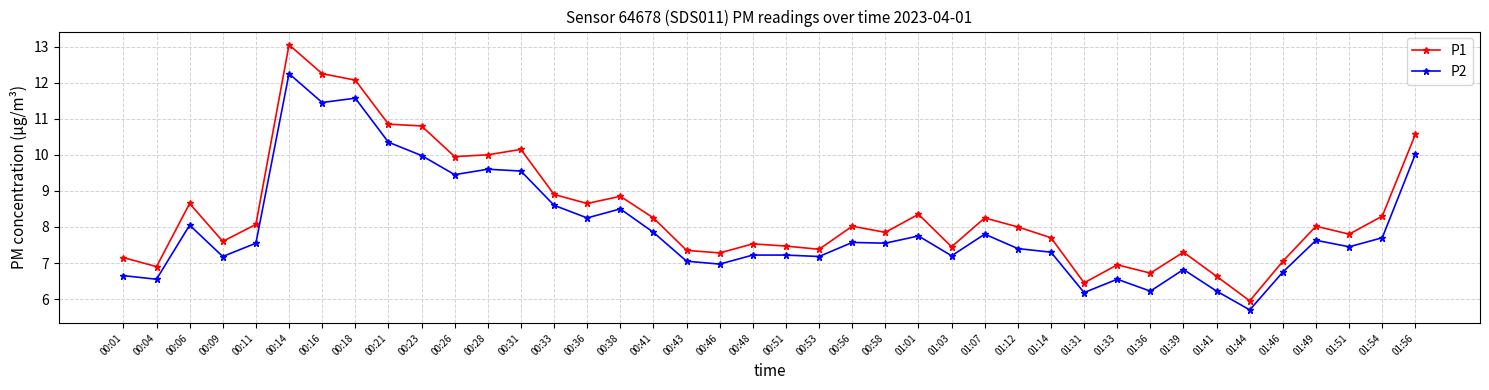

At how many categories does at least one series exceed 9?

9